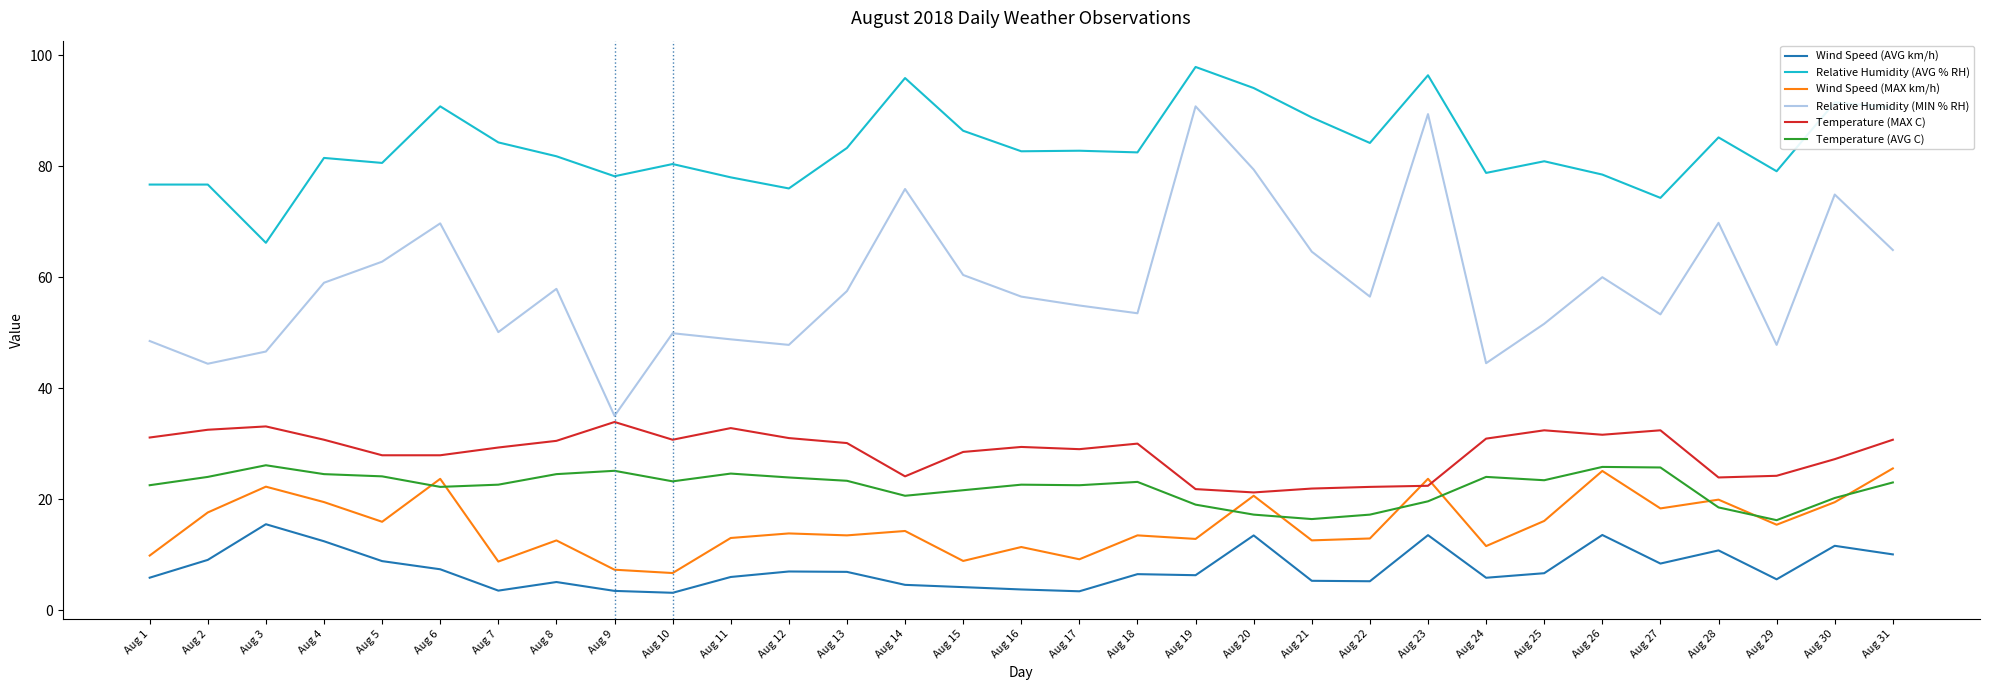

Which series has the largest total across all categories?

Relative Humidity (AVG % RH)